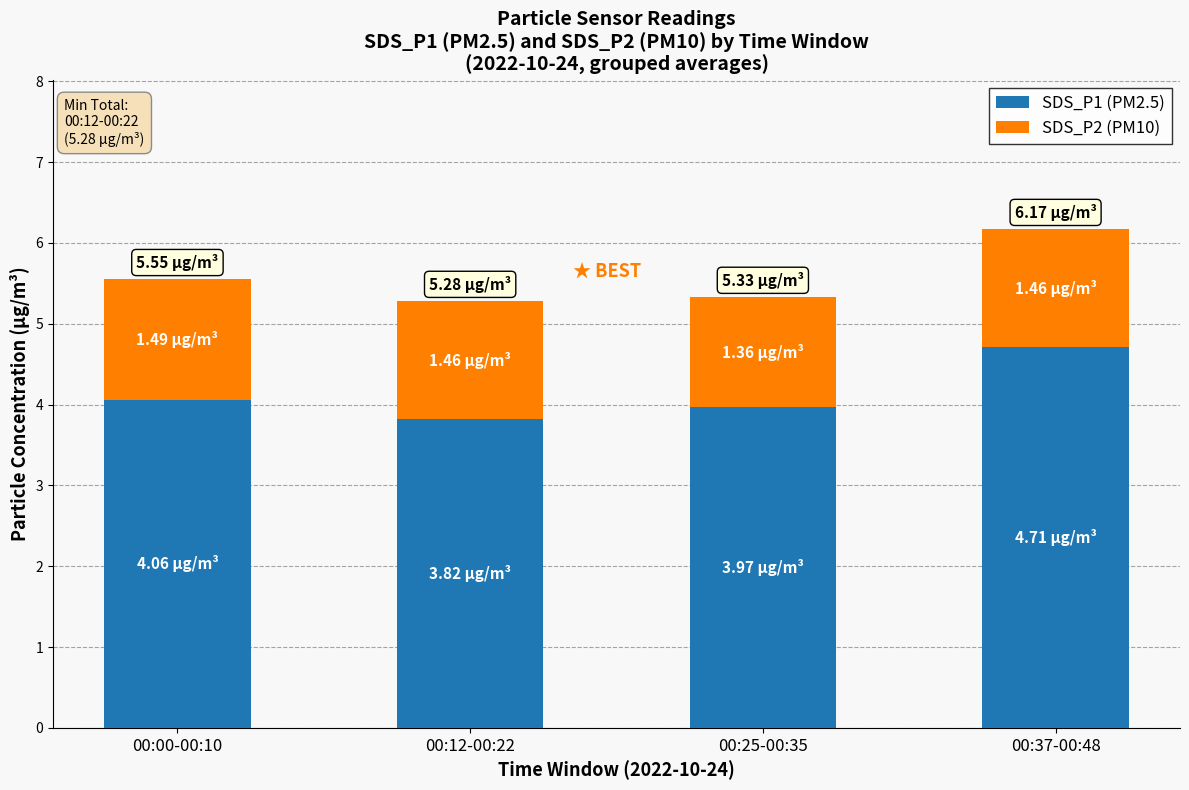

What value does the SDS_P1 (PM2.5) series have at 00:12-00:22?

3.8